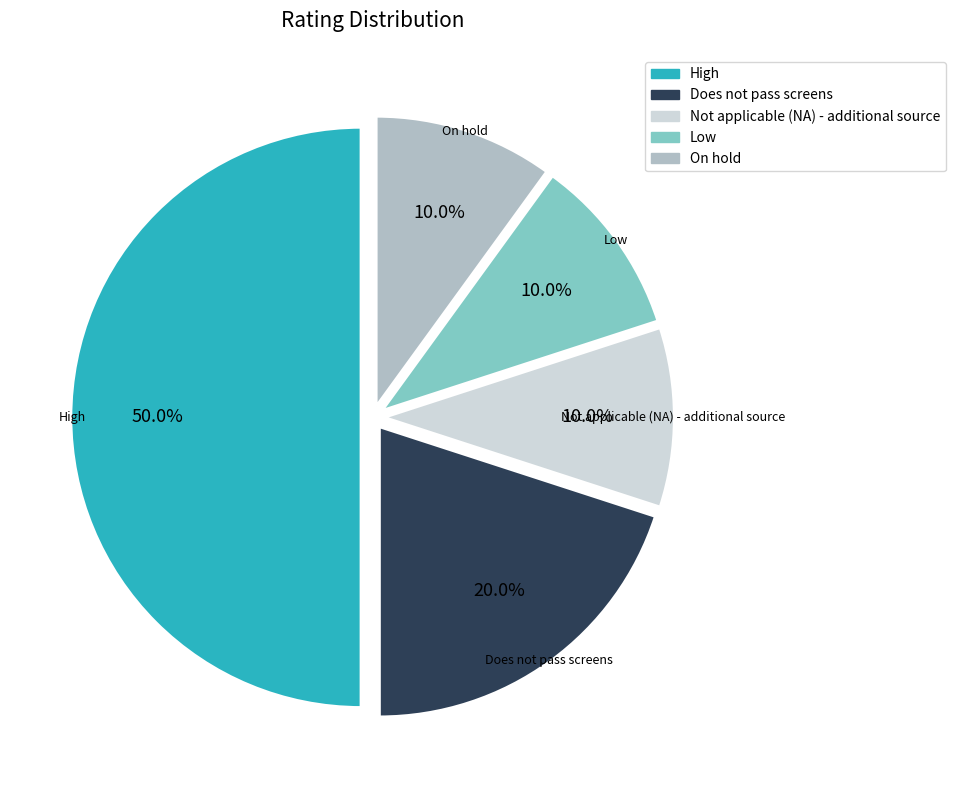

What portion of the pie excludes Not applicable (NA) - additional source?

90.0%